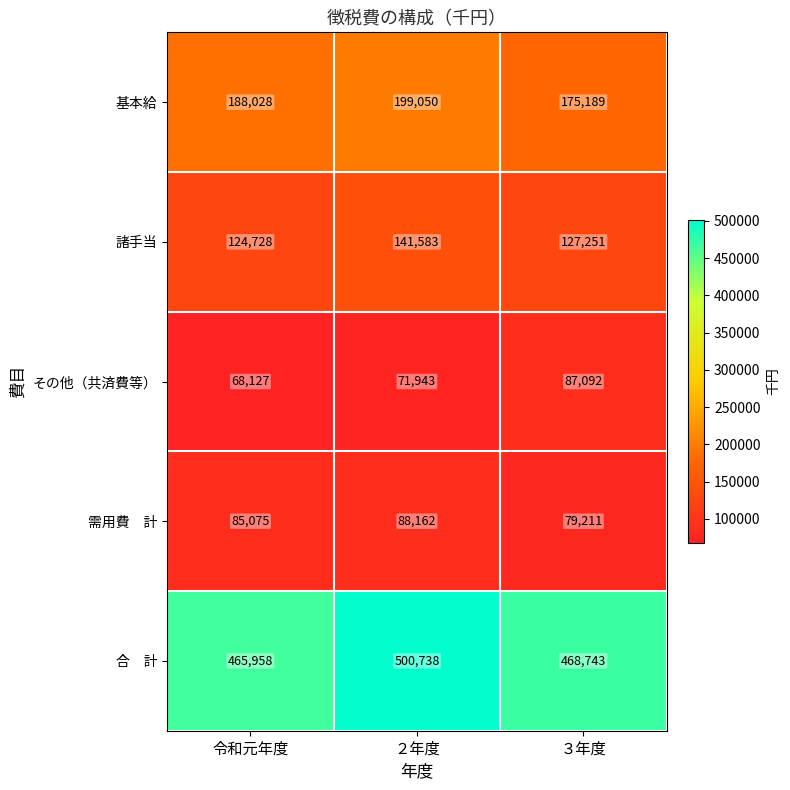

What is the difference between the highest and lowest values at 令和元年度?

397831